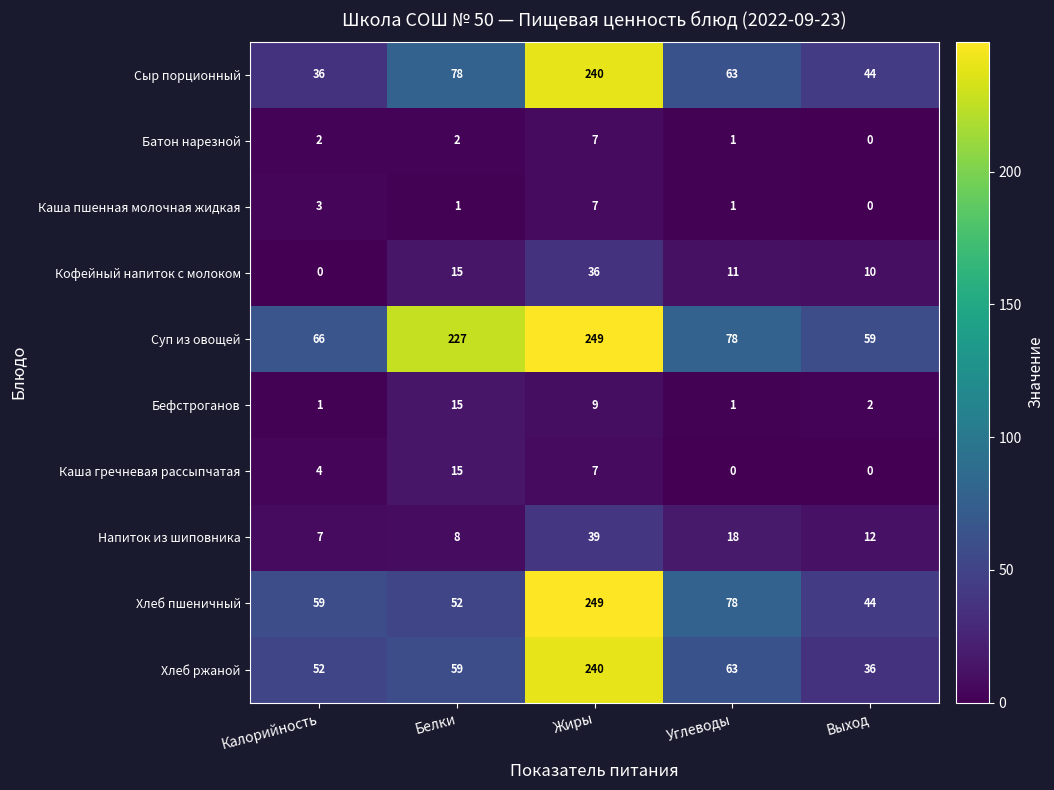

What is the sum of all Батон нарезной values?

12